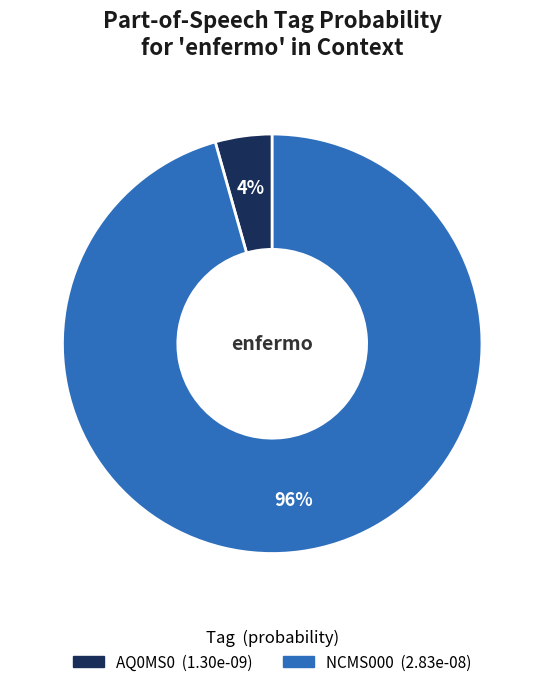

Does any single category account for the majority?

Yes